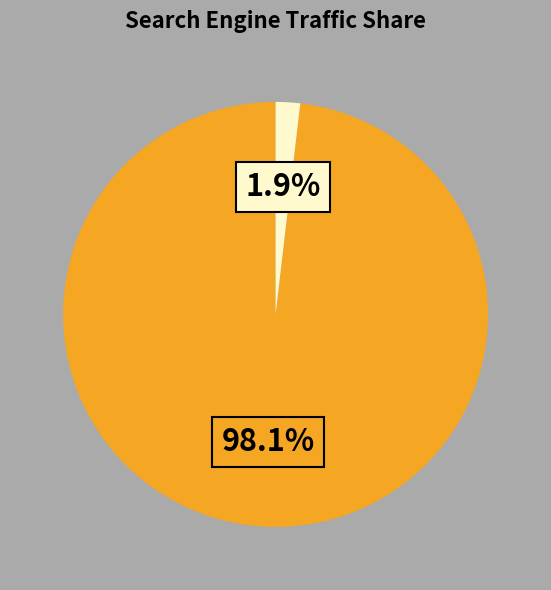

Does any single category account for the majority?

Yes